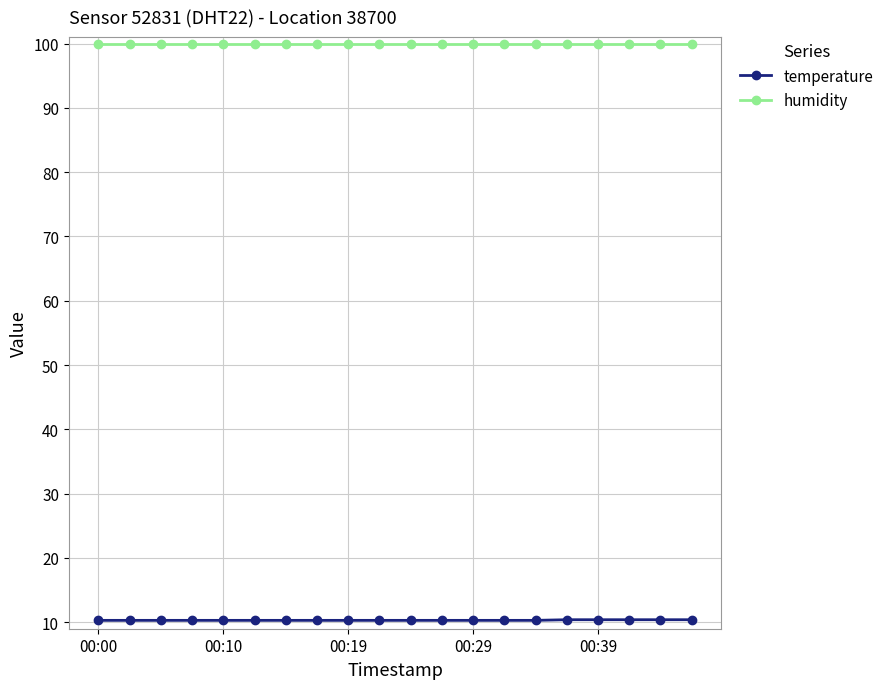

True or false: temperature and humidity intersect in this chart.

False